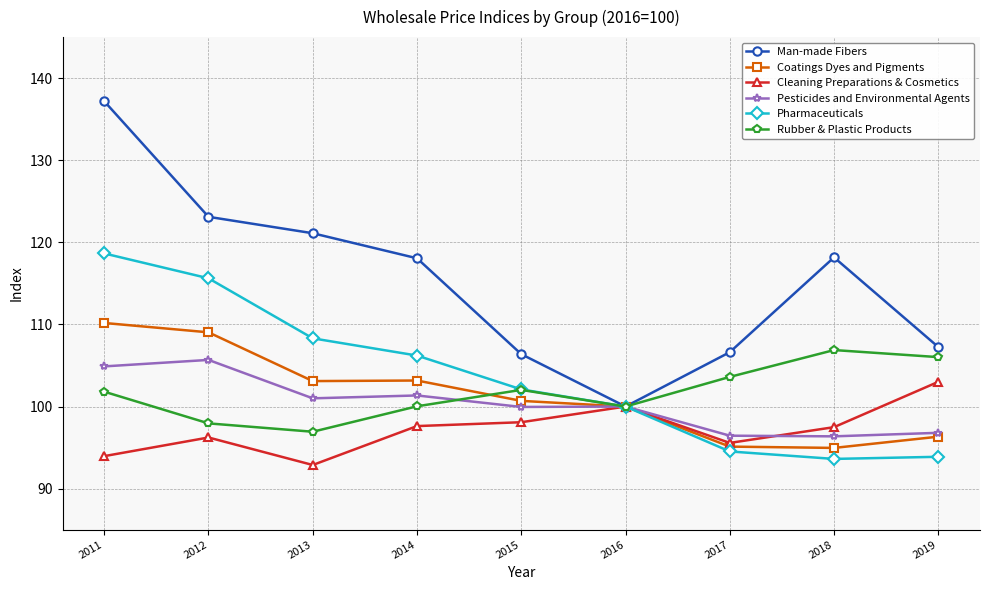

True or false: Cleaning Preparations & Cosmetics has a value of 97.5 at 2018.

True